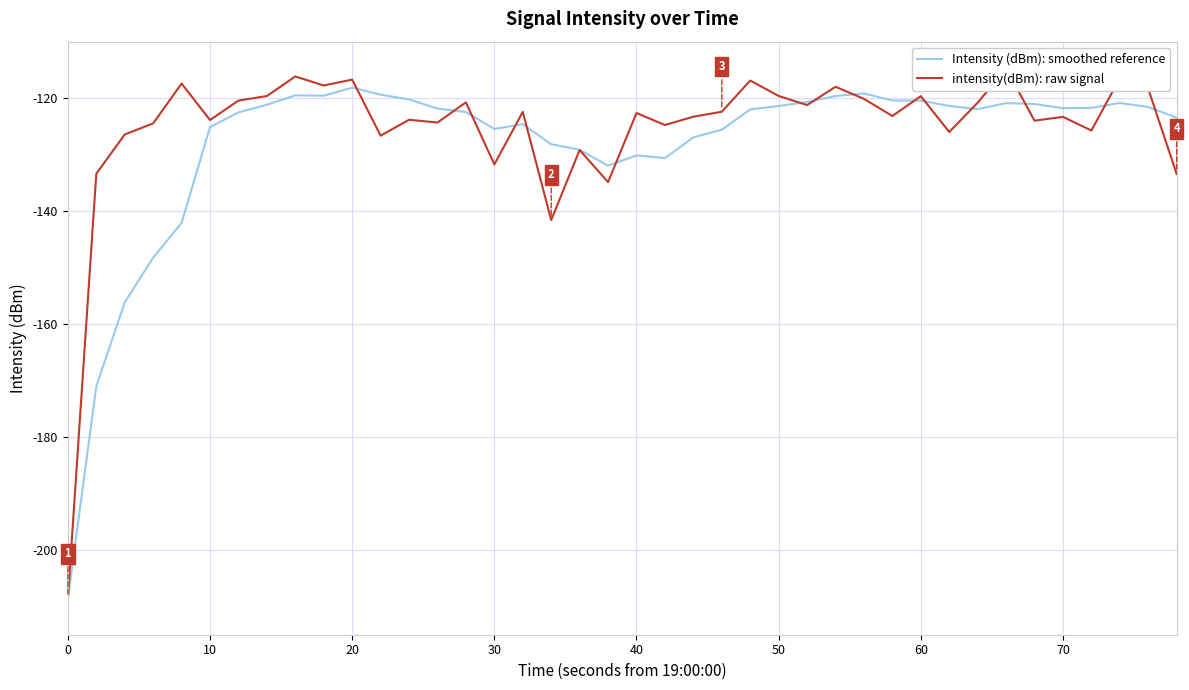

What is the sum of all intensity(dBm): raw signal values?

-5014.8